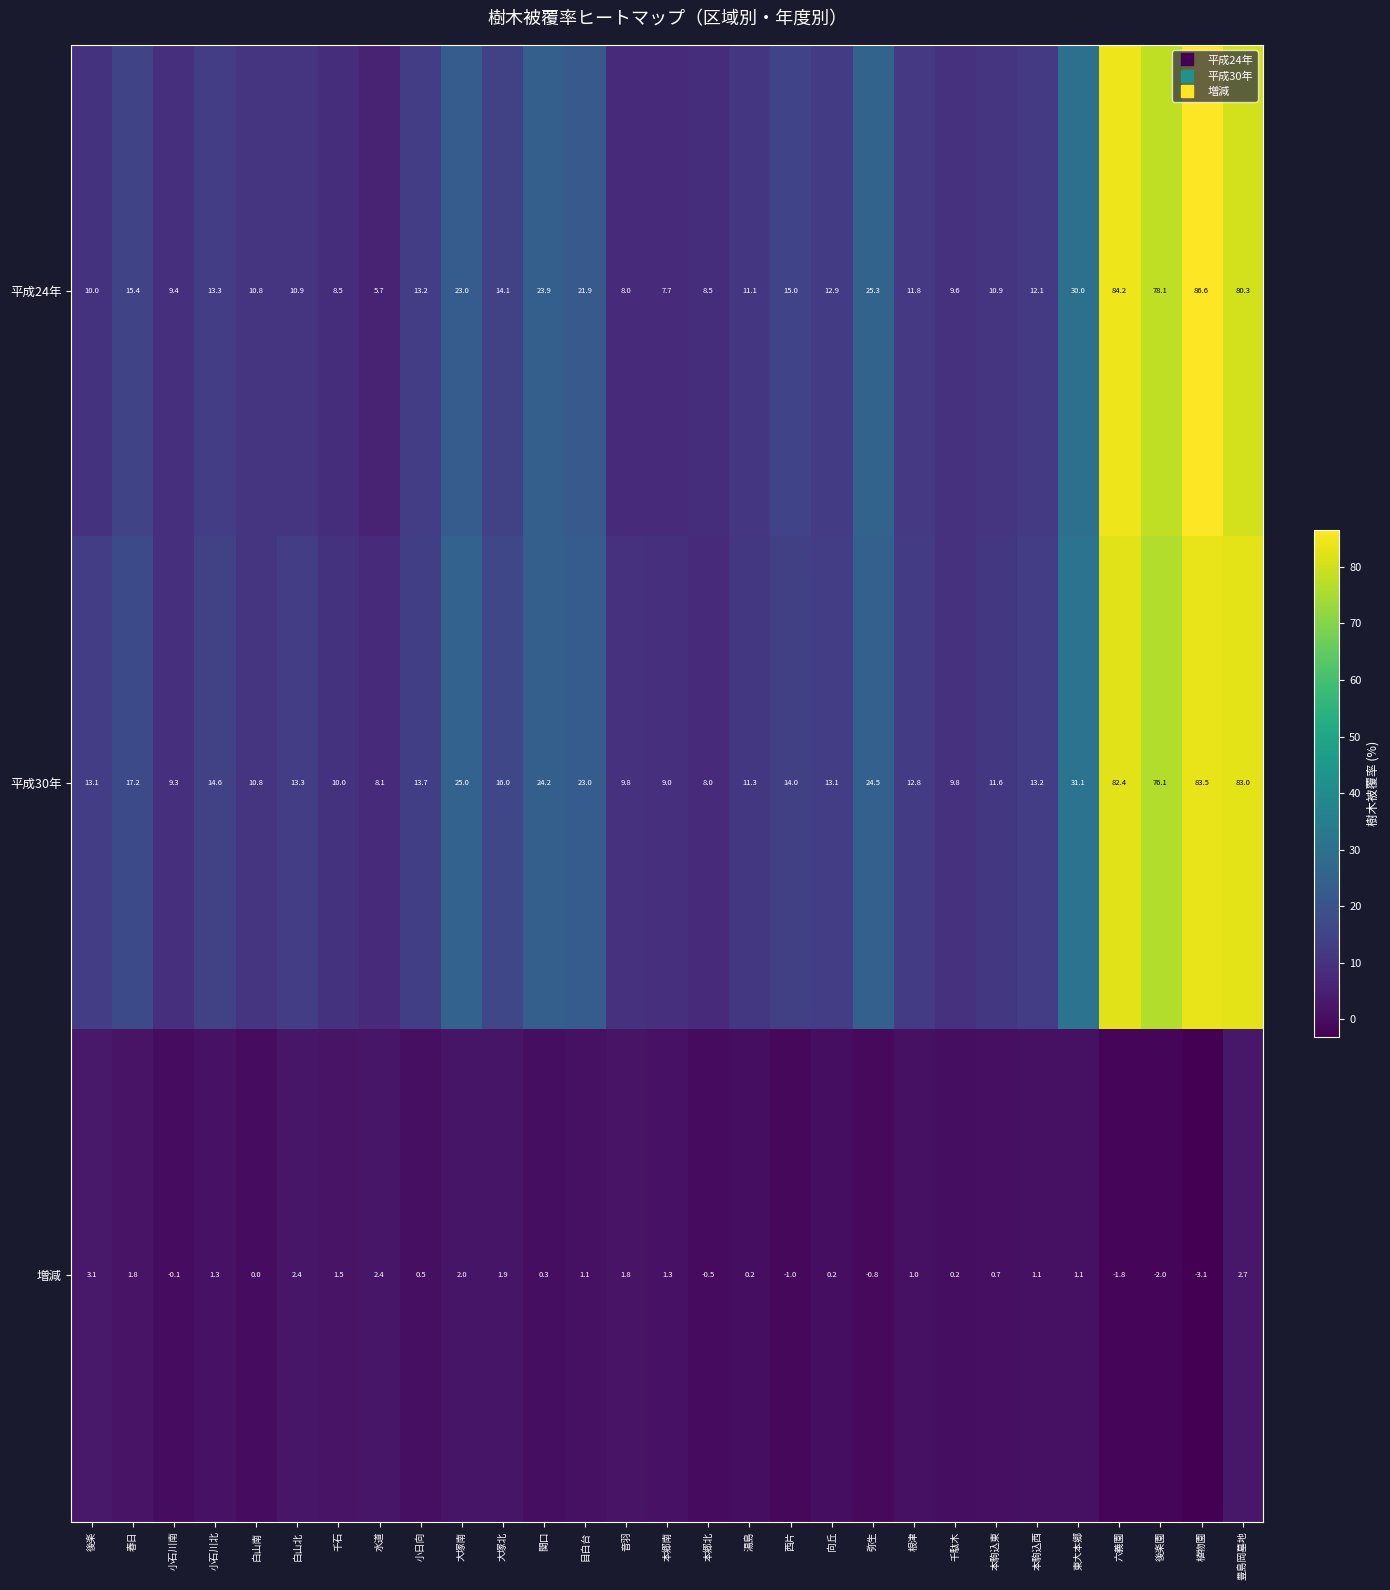

What is the difference between the maximum and minimum values in the 平成30年 series?

75.5